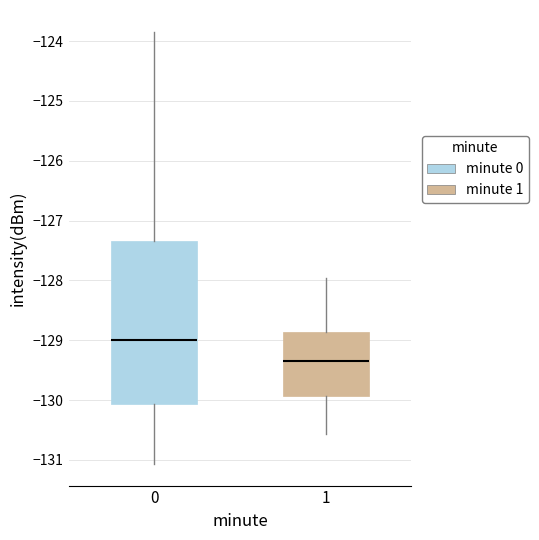

Comparing the boxes themselves (not the whiskers), which one is the tallest?

0